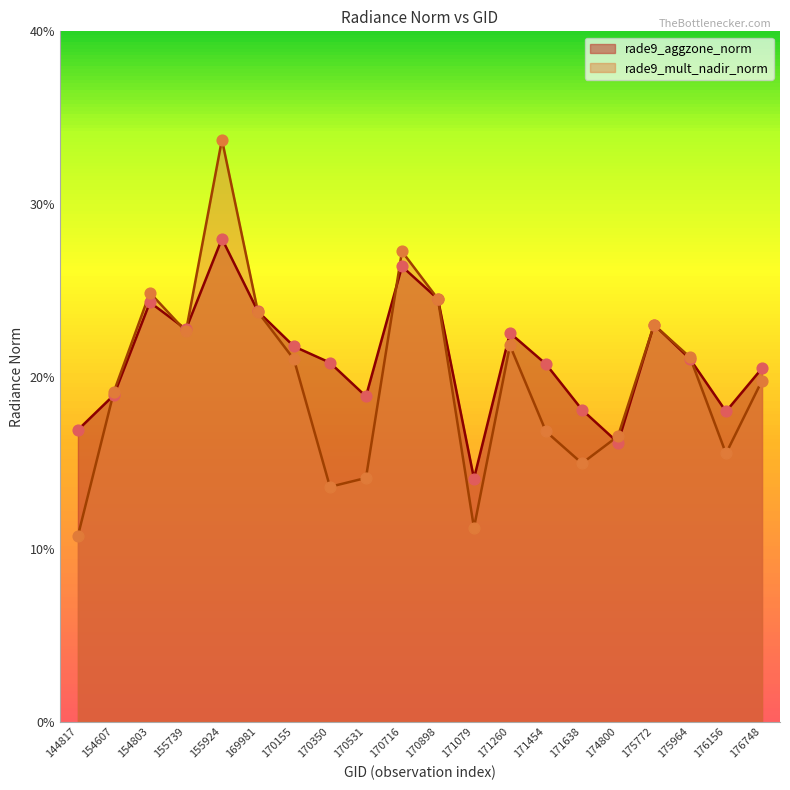

What are all the series names shown in the legend?

rade9_aggzone_norm, rade9_mult_nadir_norm